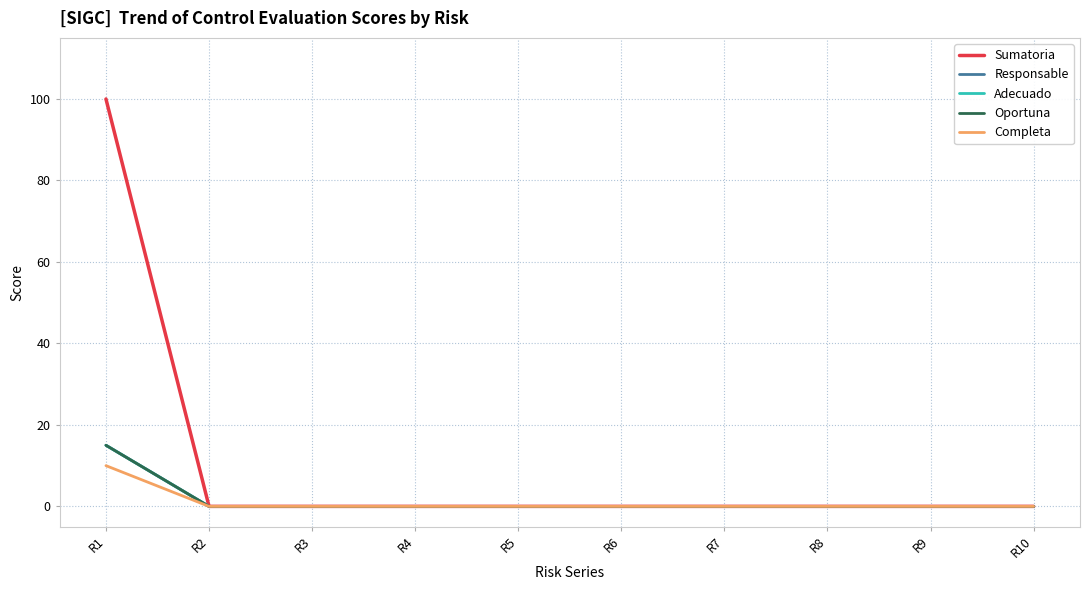

What is the sum of all Completa values?

10